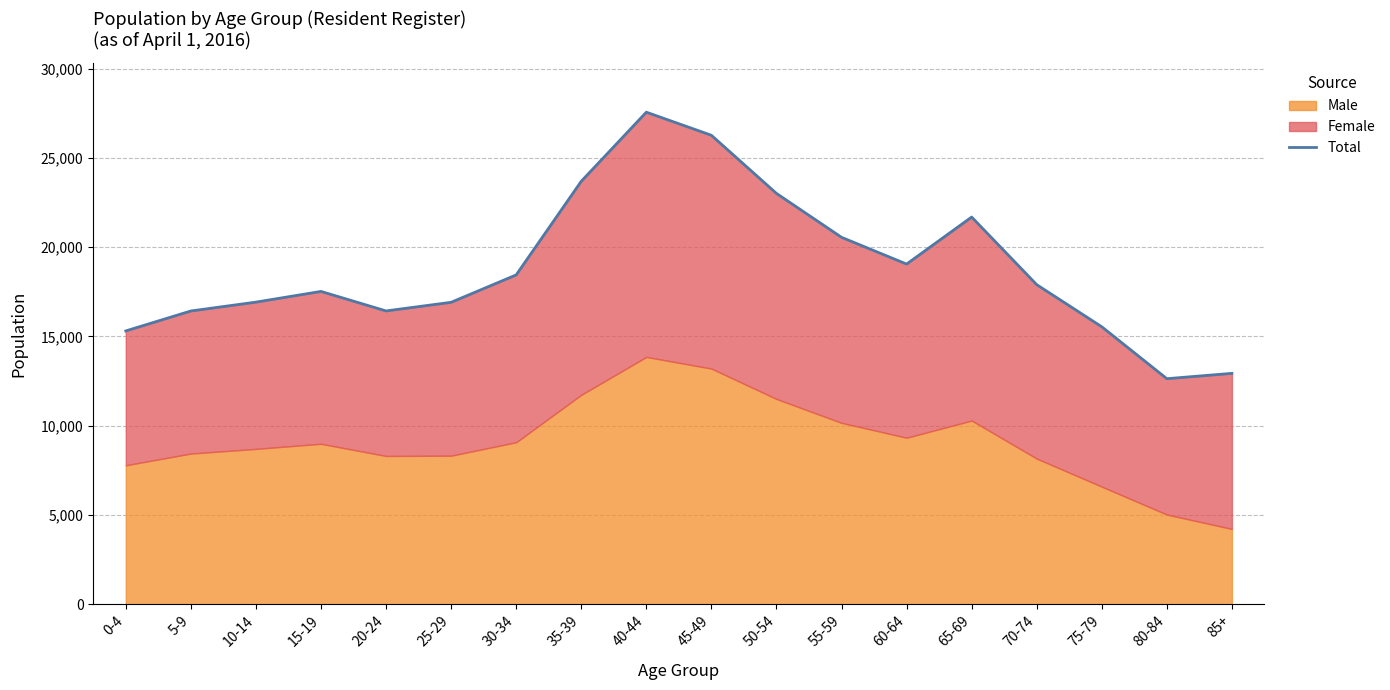

Which has a higher value, 60-64 or 65-69?

65-69